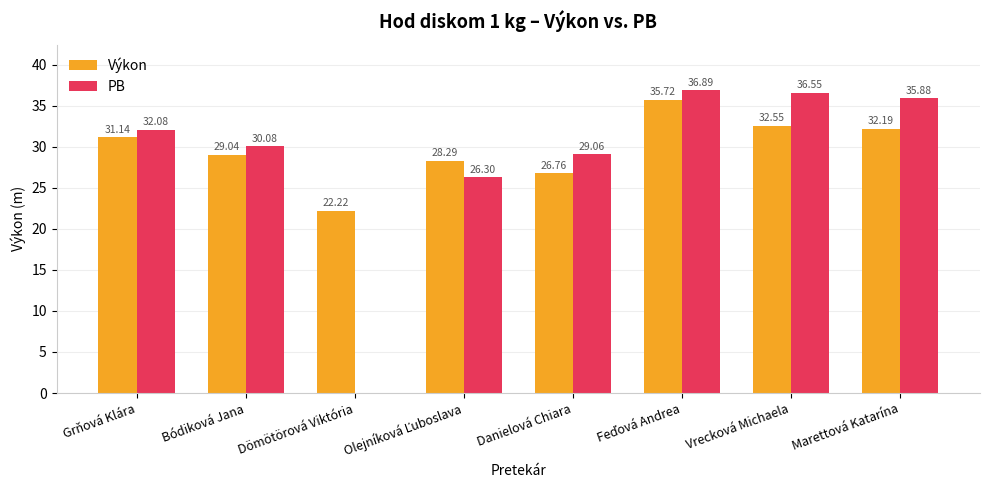

Which series changed the most between Bódiková Jana and Marettová Katarína?

PB